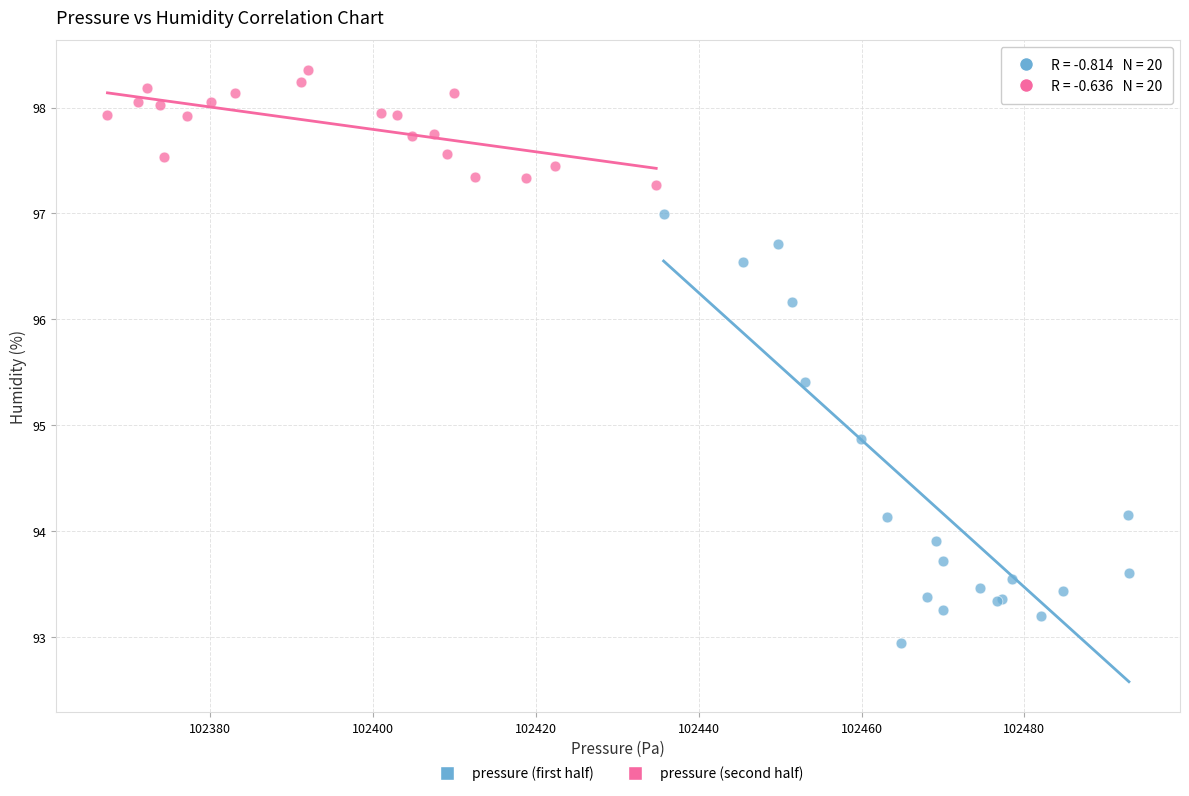

Which series has the widest spread of Y values?

pressure (first half)